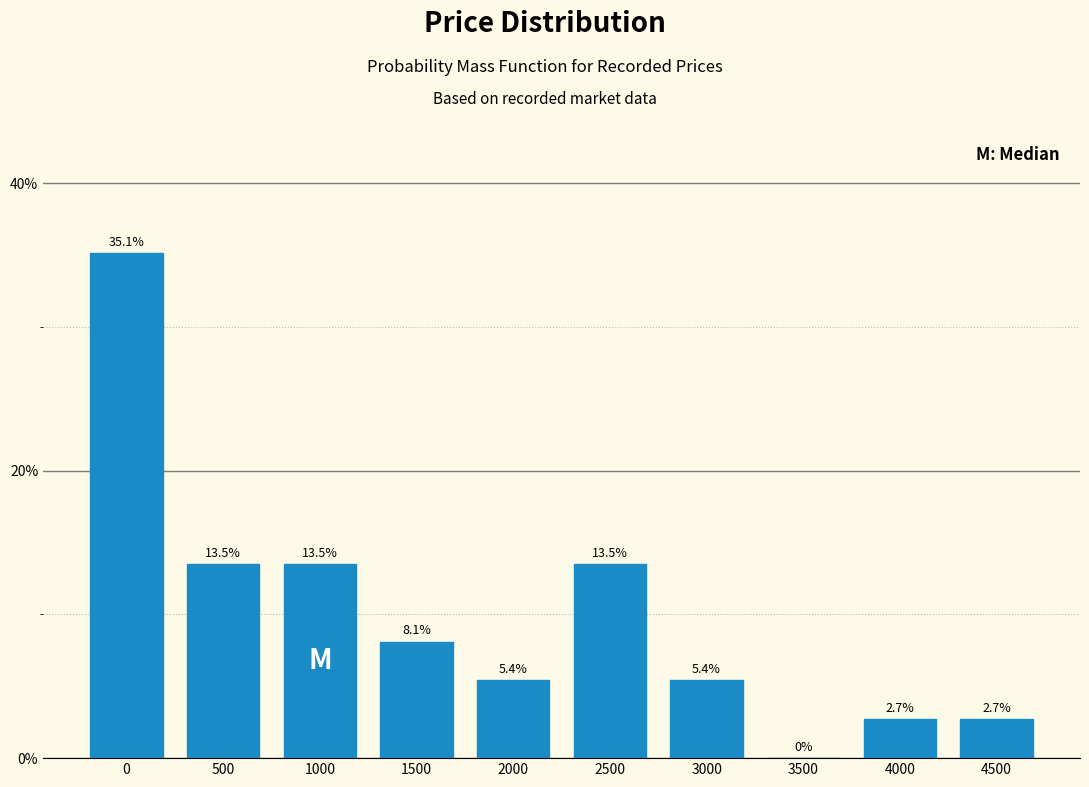

Reading left to right, list all the values displayed in this chart.

0=35.1	500=13.5	1000=13.5	1500=8.1	2000=5.4	2500=13.5	3000=5.4	3500=0.0	4000=2.7	4500=2.7